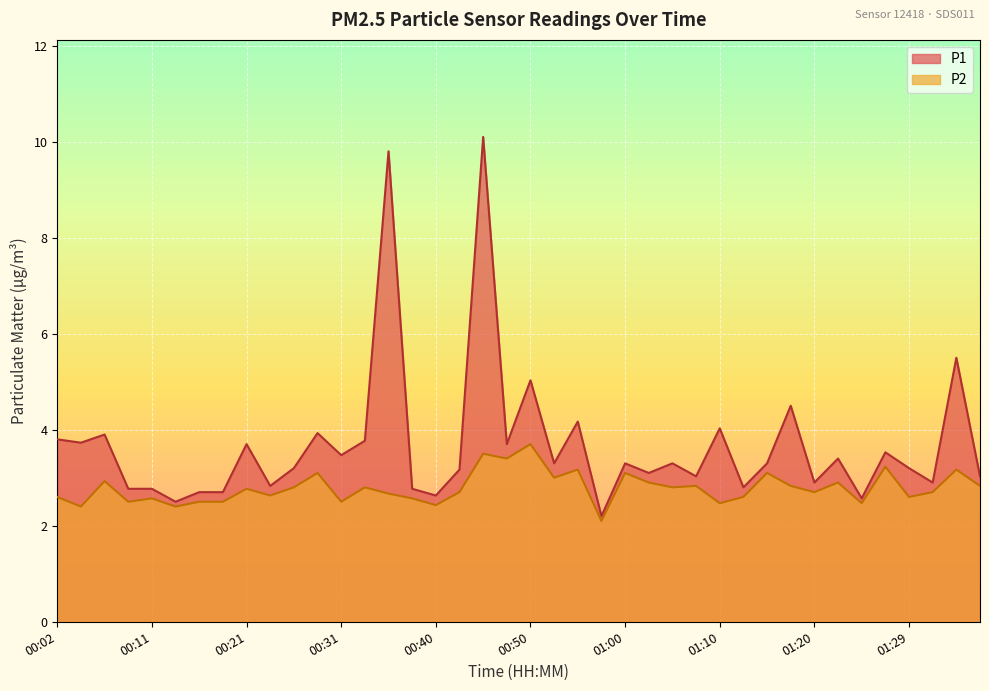

At 00:45, list the series in order from smallest to largest.

P2, P1